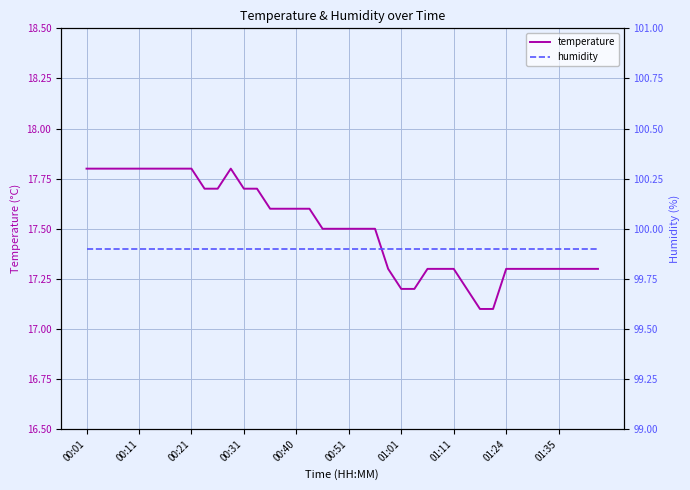

True or false: temperature and humidity intersect in this chart.

False